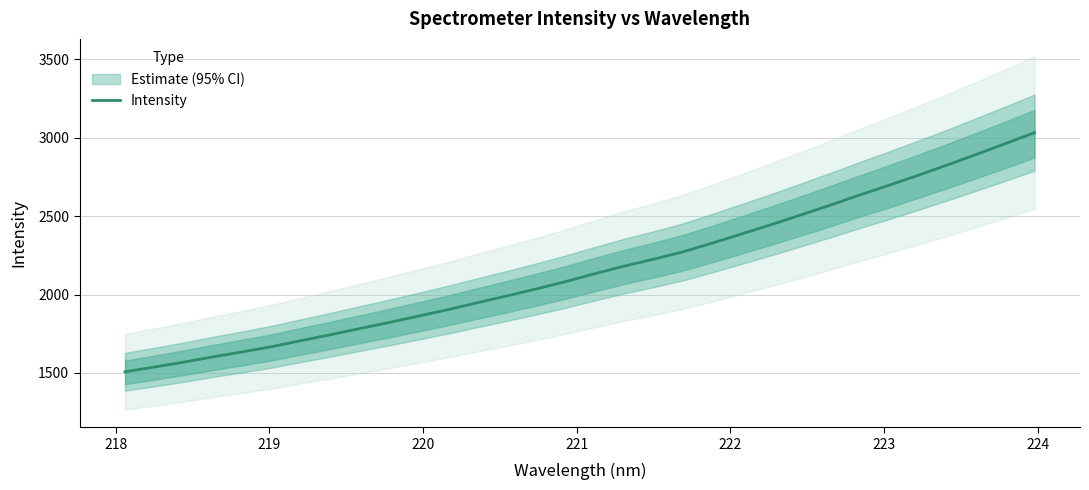

What is the highest value of the Intensity series?

3032.4